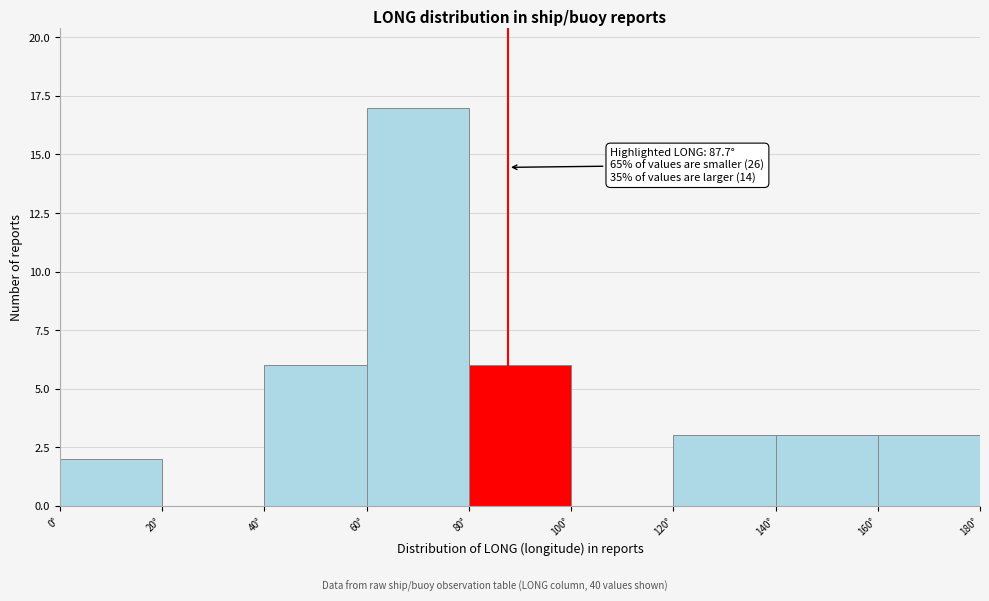

Over which range of the x-axis is the bar tallest?

60 to 80